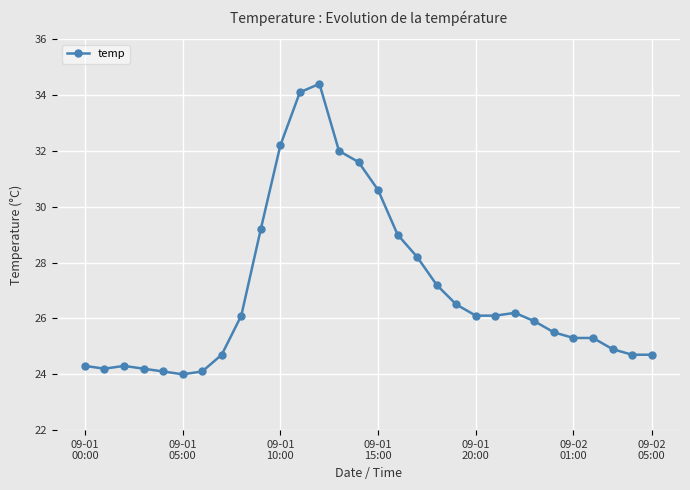

What is the maximum value shown in the chart?

34.4